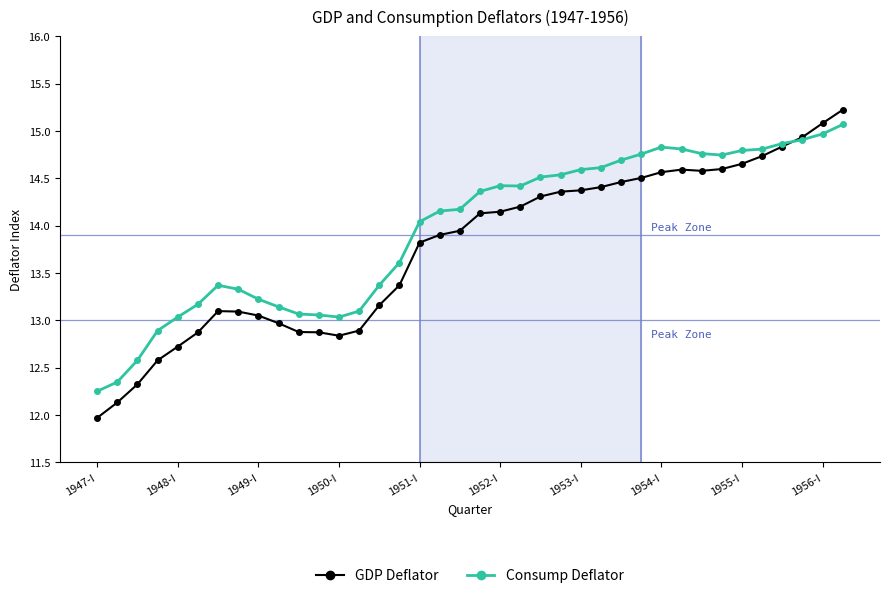

What is the difference between the maximum and minimum values in the Consump Deflator series?

2.8